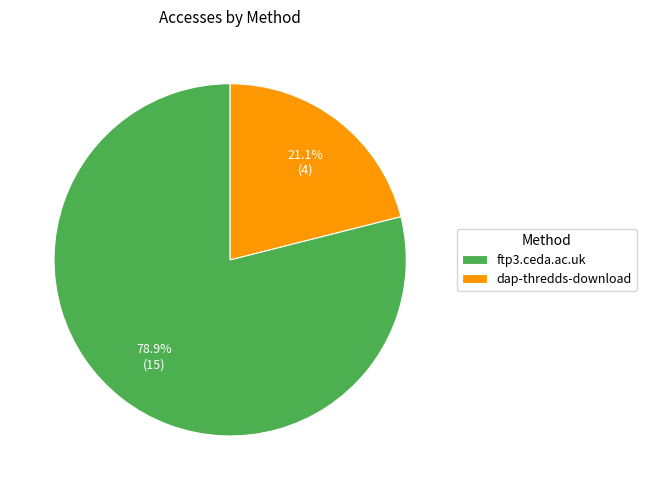

Which slice represents more than half of the pie?

ftp3.ceda.ac.uk